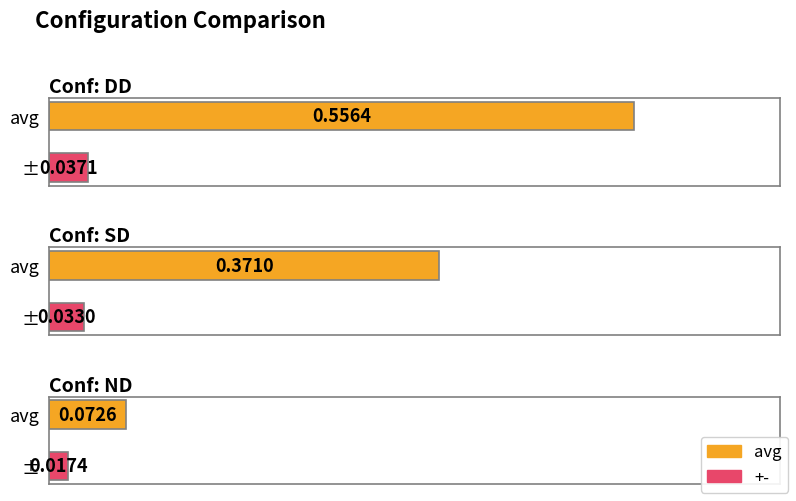

What is the label of the 1st bar from the left?

DD